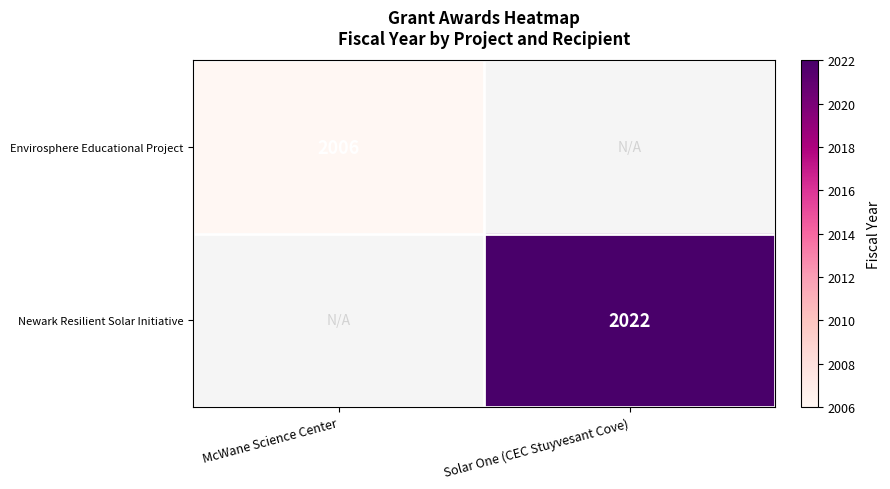

Is it true that Newark Resilient Solar Initiative equals 2022 at Solar One (CEC Stuyvesant Cove)?

True